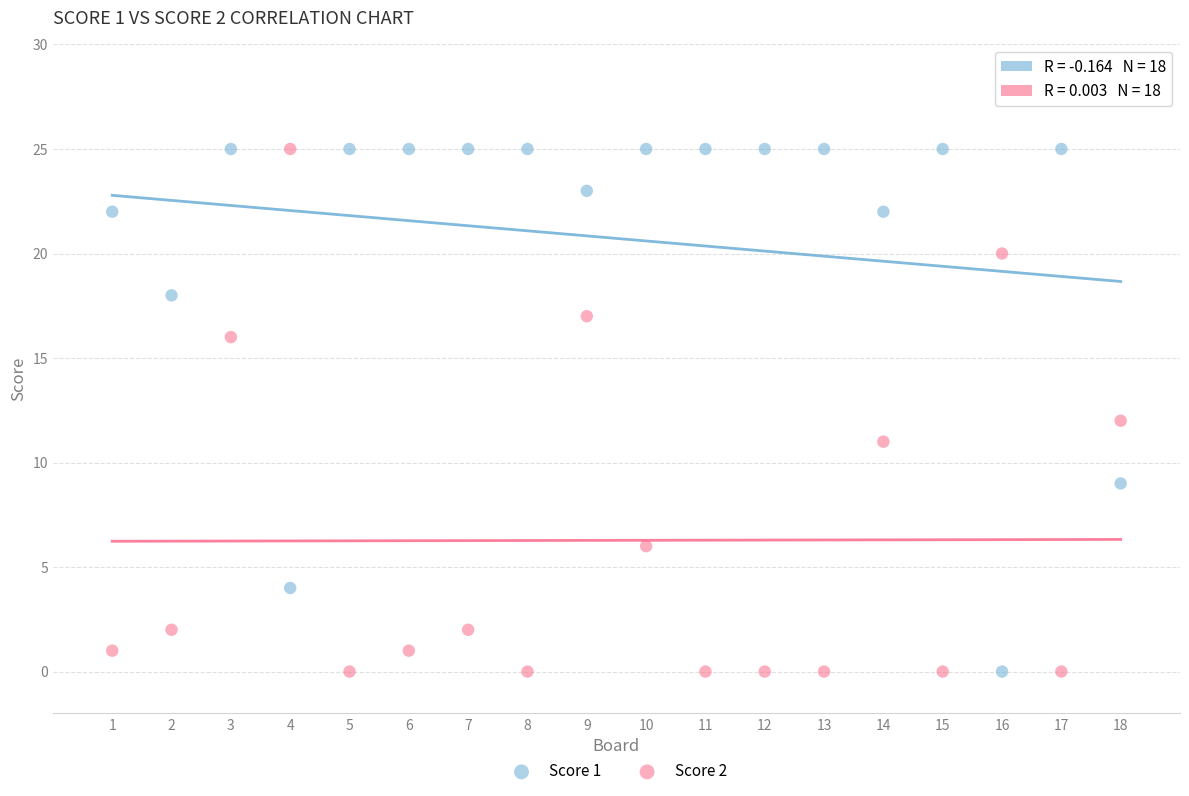

Across all data points, what is the range of Y values (max minus min)?

25